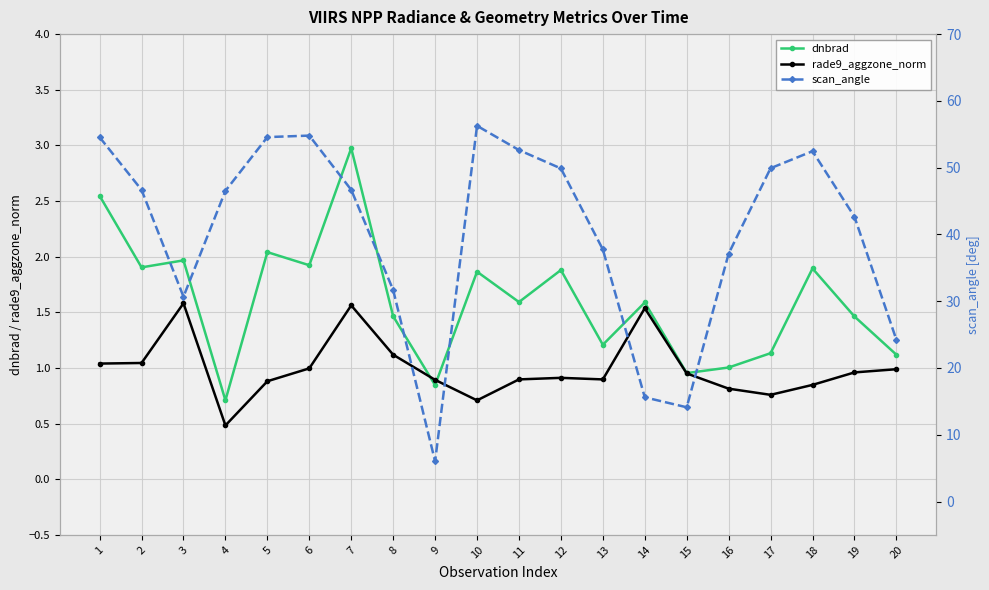

Between 19 and 15, which is larger?

19